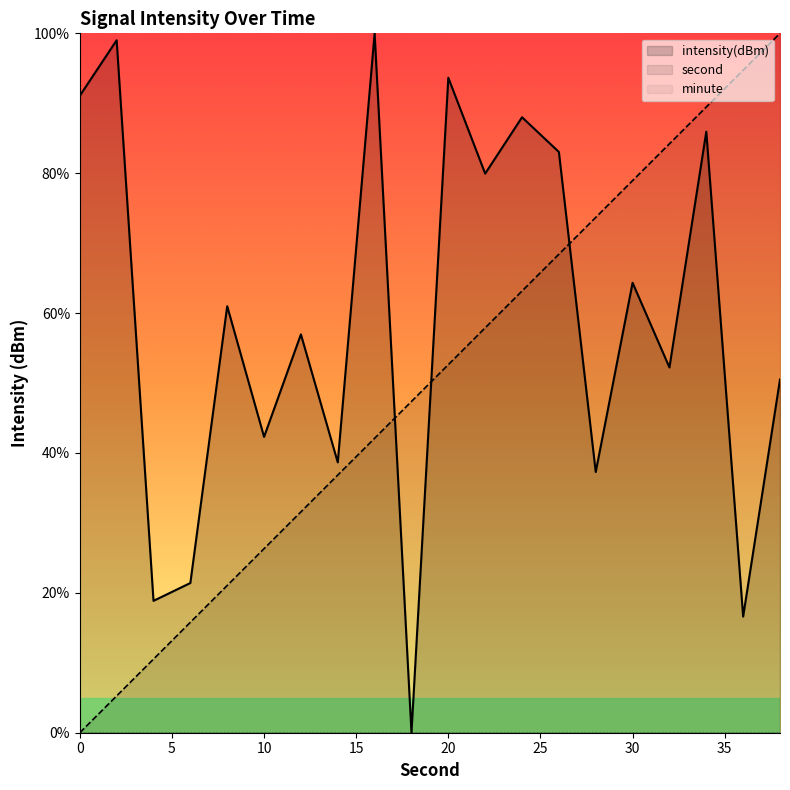

Which series has the largest total across all categories?

intensity(dBm)